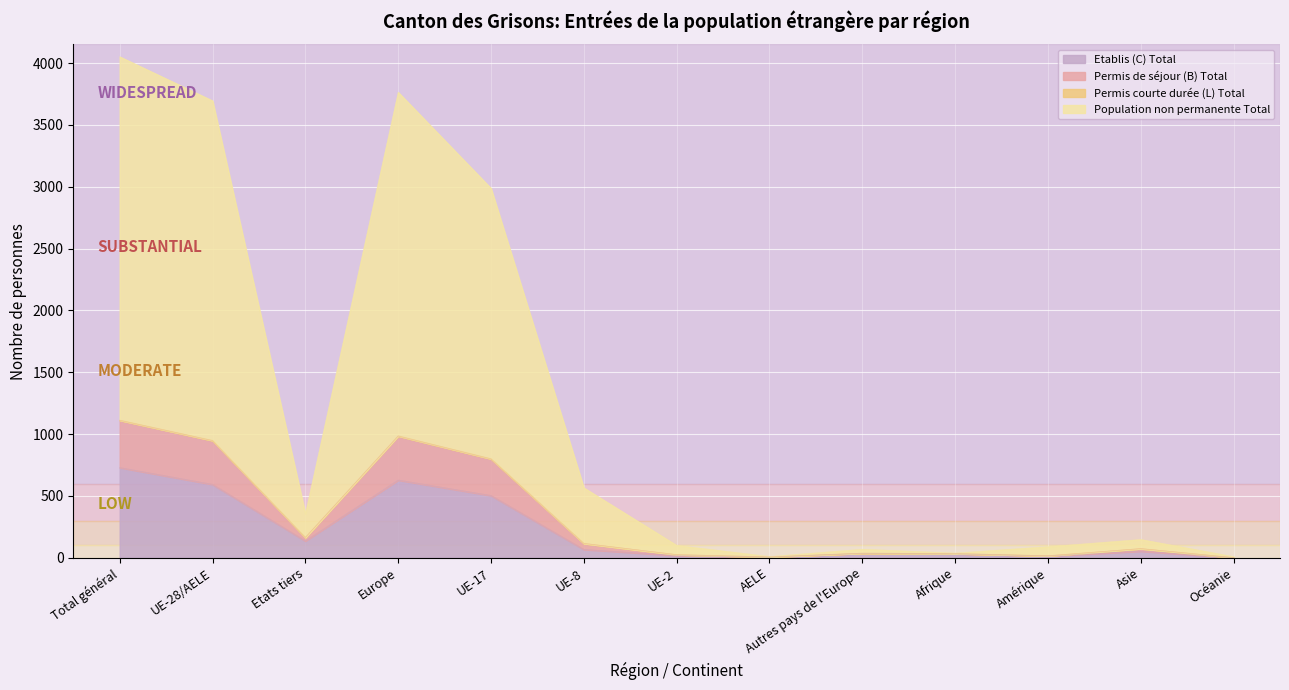

True or false: Etablis (C) Total and Population non permanente Total cross at least once.

False